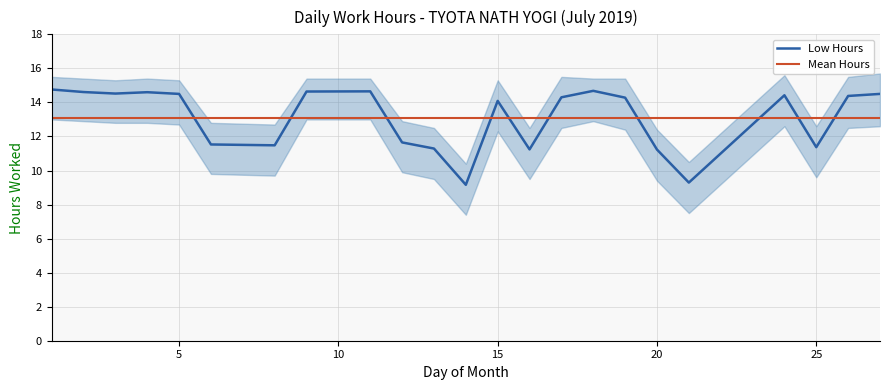

What is the minimum value for Low Hours?

9.2